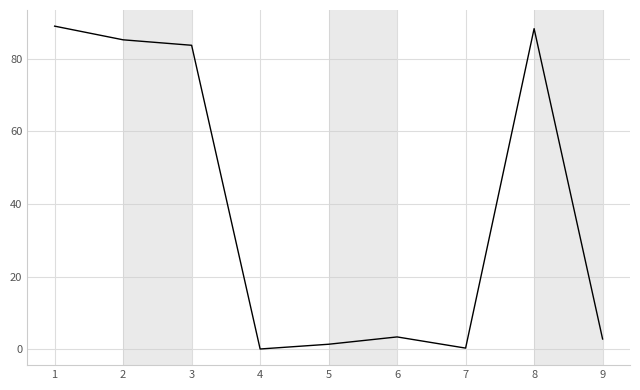

At which label does the data first exceed 3?

1